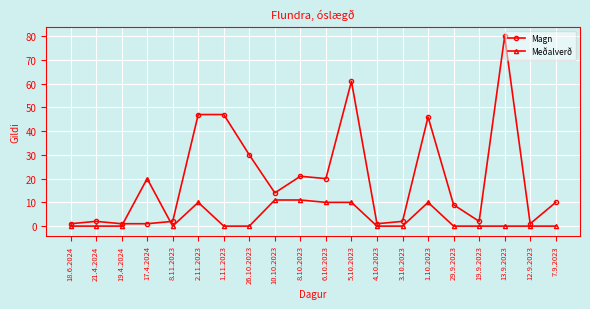

What is the highest value of the Meðalverð series?

20